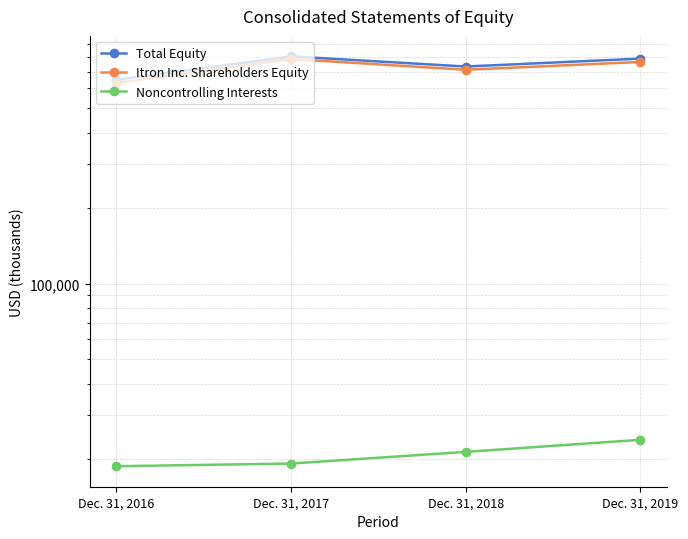

What is the difference between the highest and lowest values at Dec. 31, 2019?

765408